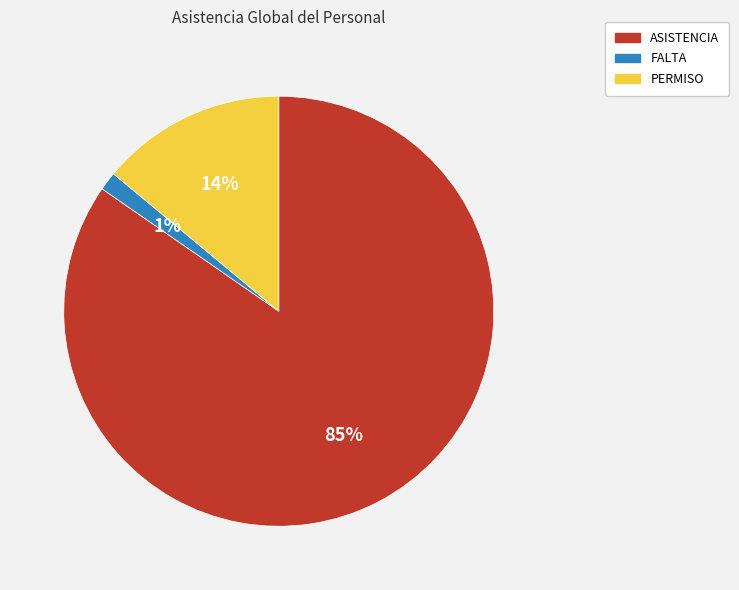

Is there any slice that represents more than half of the pie?

Yes